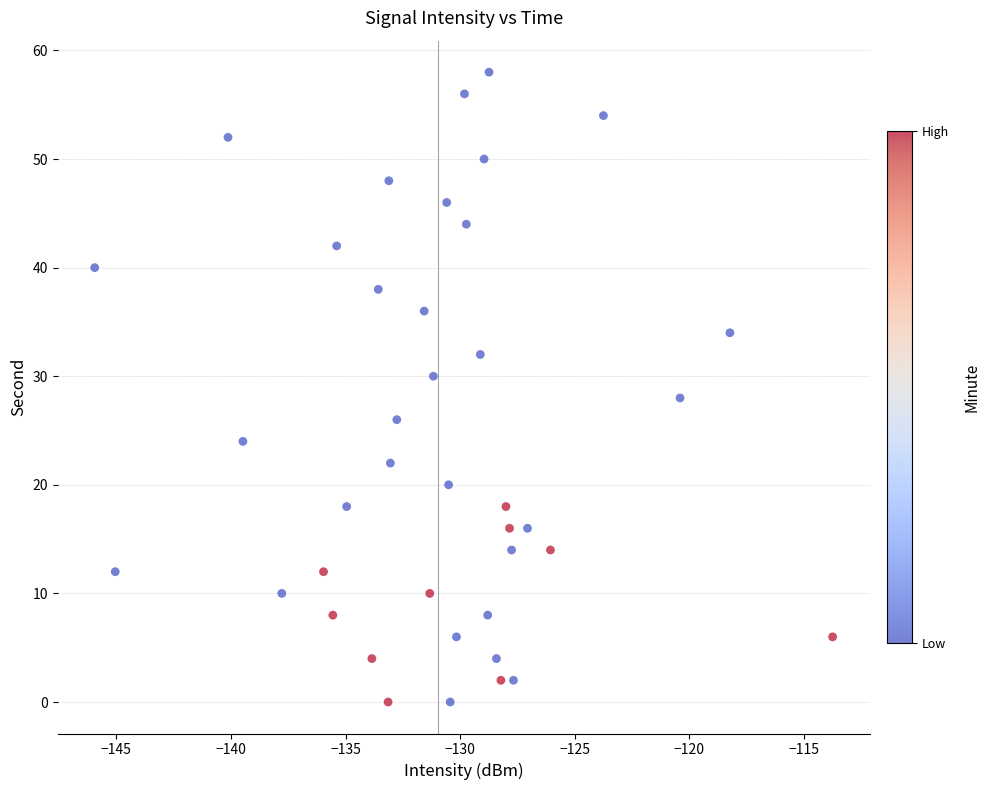

What is the range of Y values (max minus min)?

58